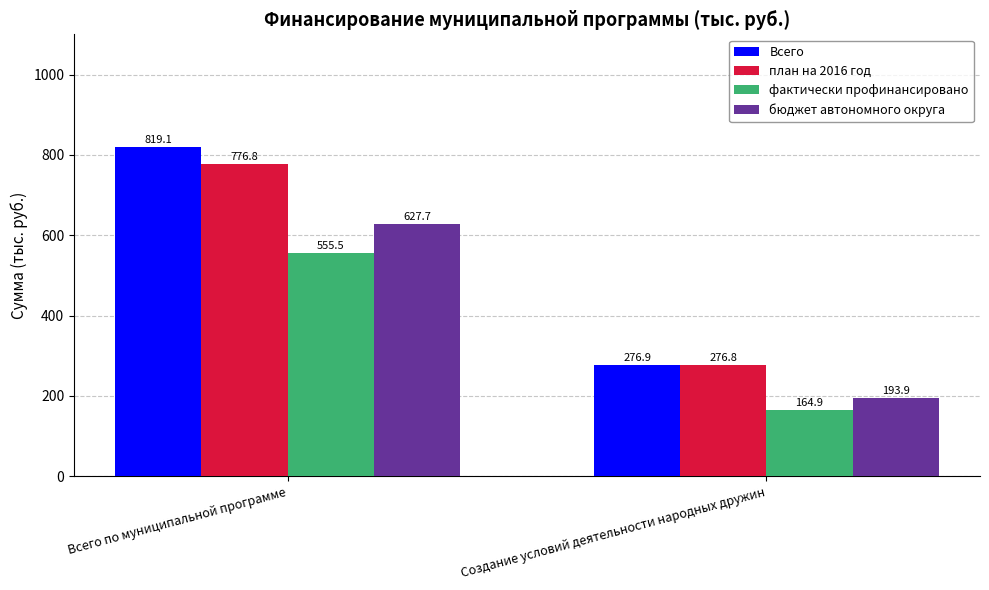

What is the difference between the план на 2016 год values at Всего по муниципальной программе and Создание условий деятельности народных дружин?

500.0